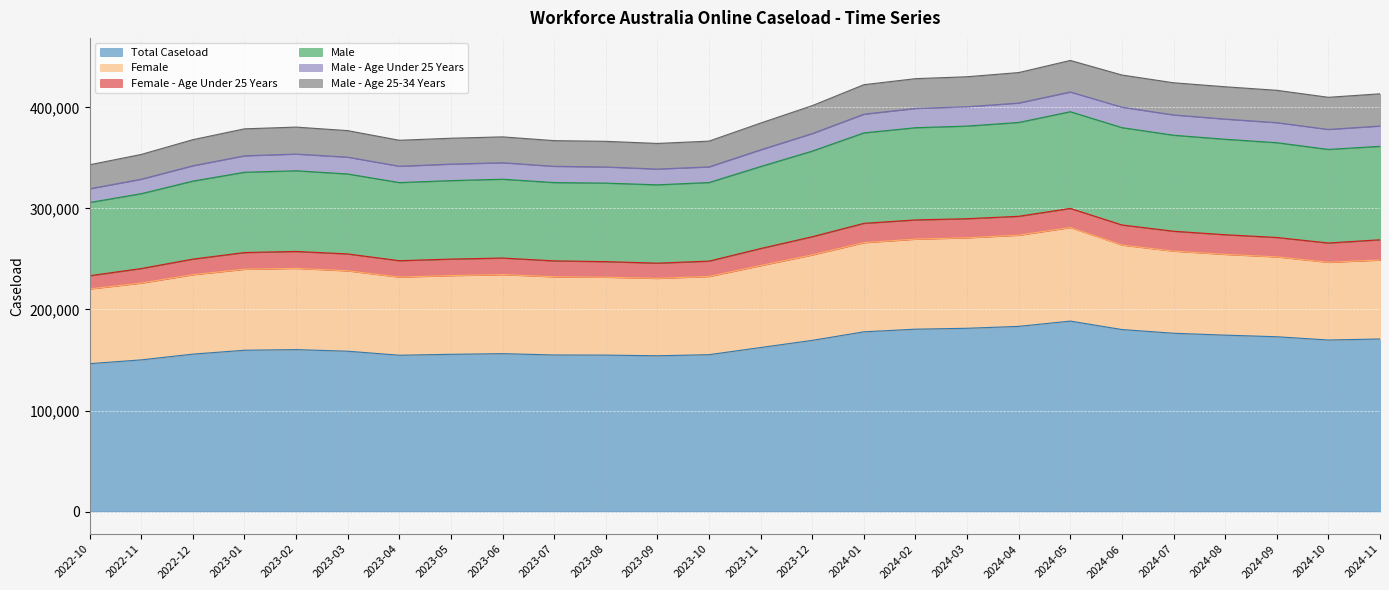

What is the value of the Male point at the 1st from the left?

72445